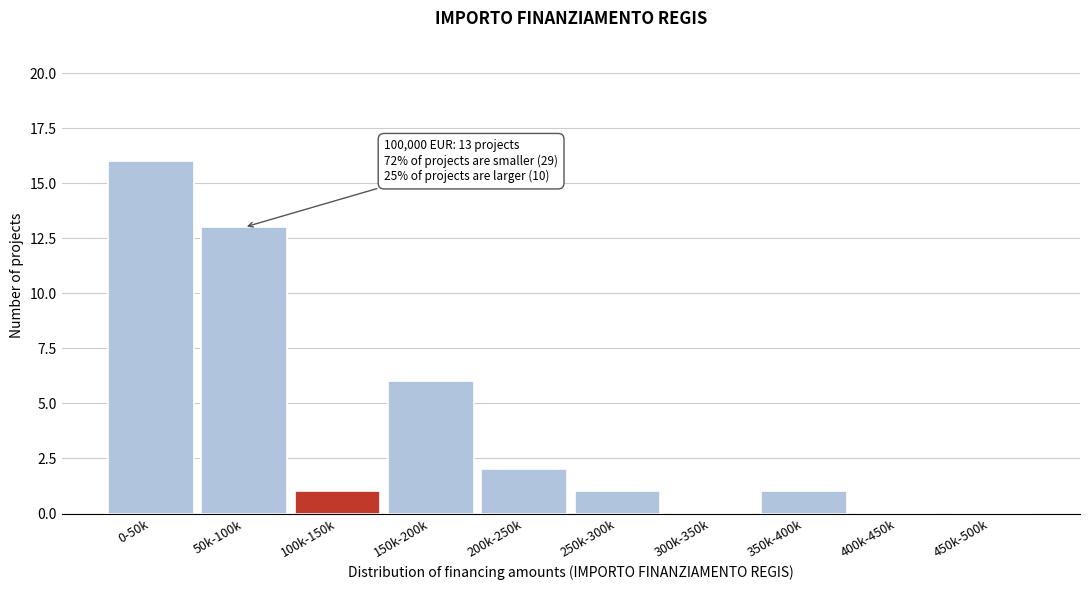

Reading right to left, extract all data points from this chart.

450k-500k=0	400k-450k=0	350k-400k=1	300k-350k=0	250k-300k=1	200k-250k=2	150k-200k=6	100k-150k=1	50k-100k=13	0-50k=16